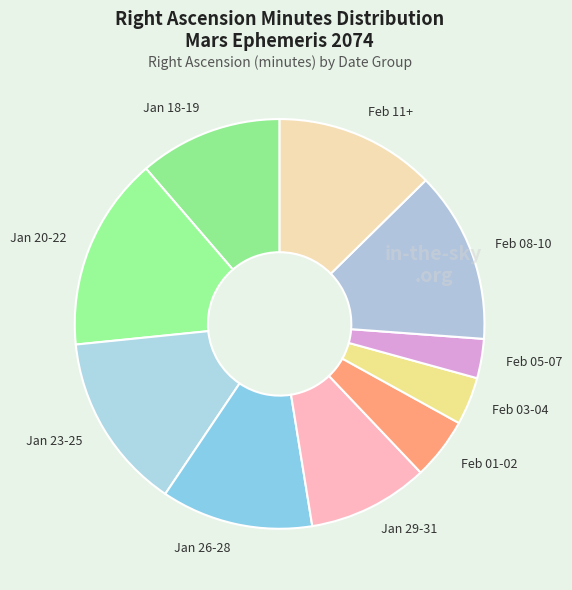

What is the ratio of the value at Jan 20-22 to the value at Feb 03-04?

4.1